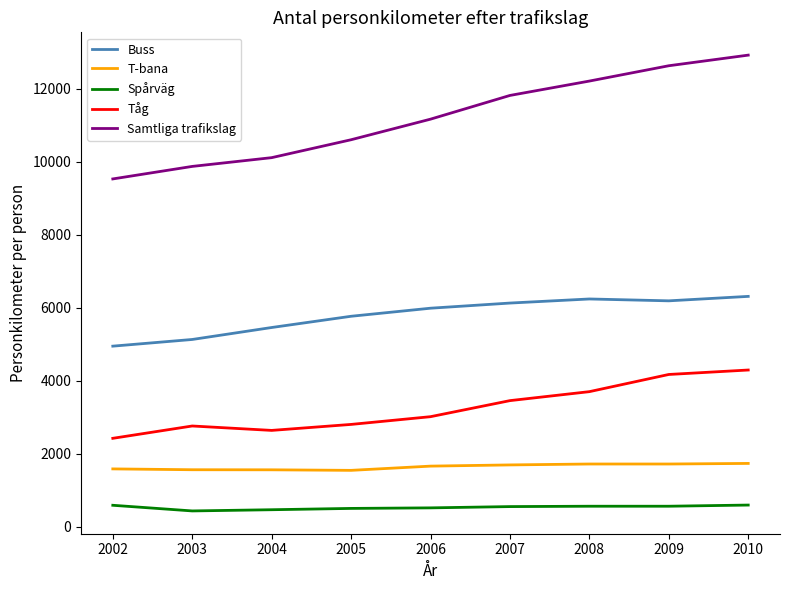

What is the maximum value for Buss?

6309